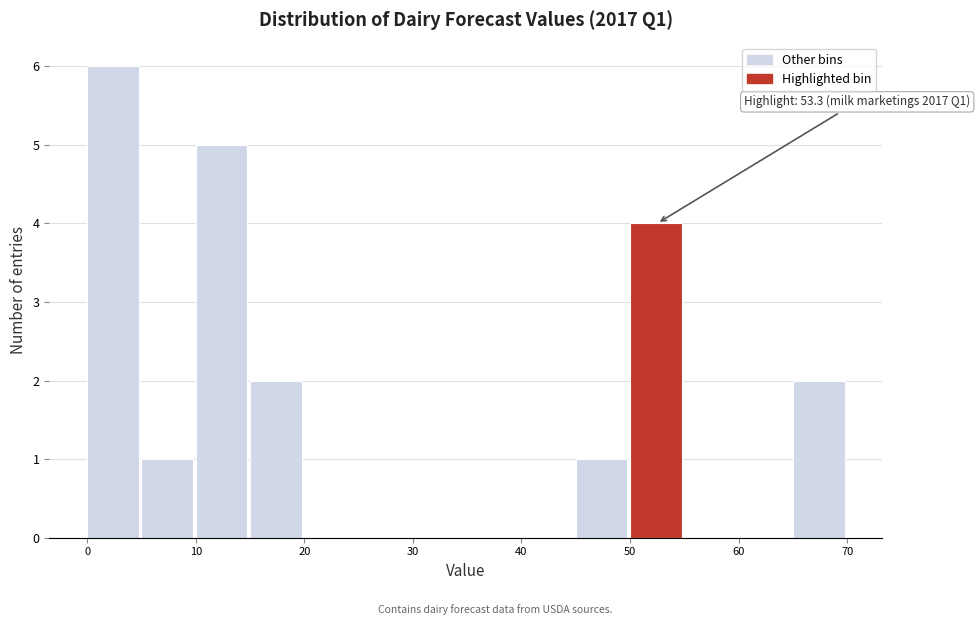

Which range on the x-axis has the tallest bar?

0 to 5